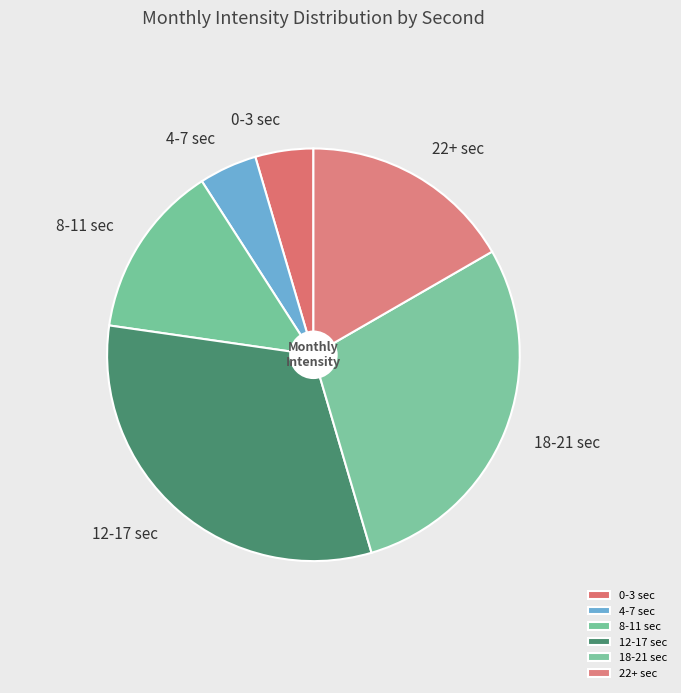

Which category has the biggest portion of the pie?

12-17 sec